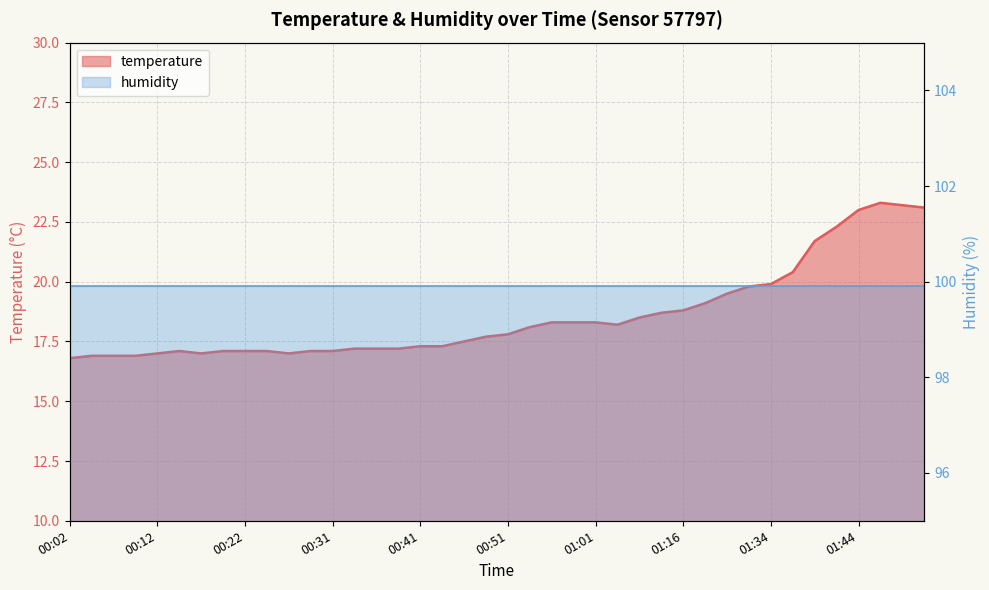

What is the label of the 33rd point from the right?

00:19